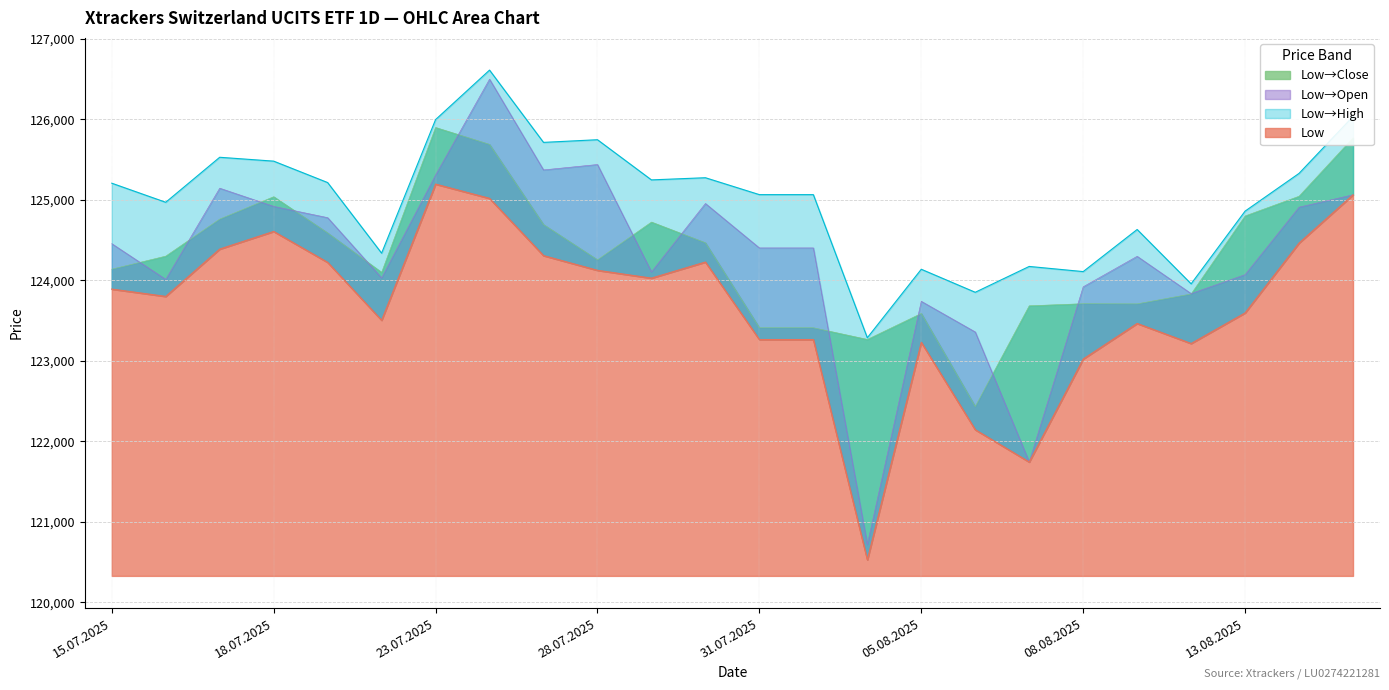

How many interior local peaks does the Low series have?

5